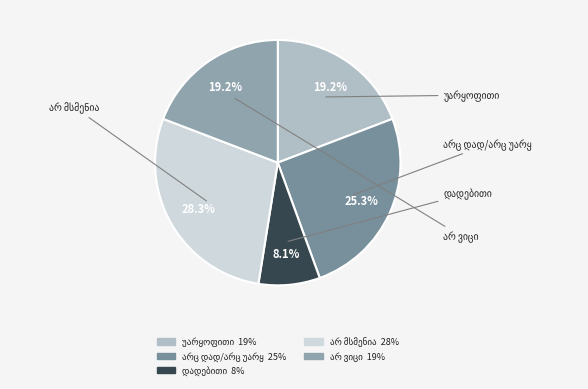

How many segments does this pie chart have?

5